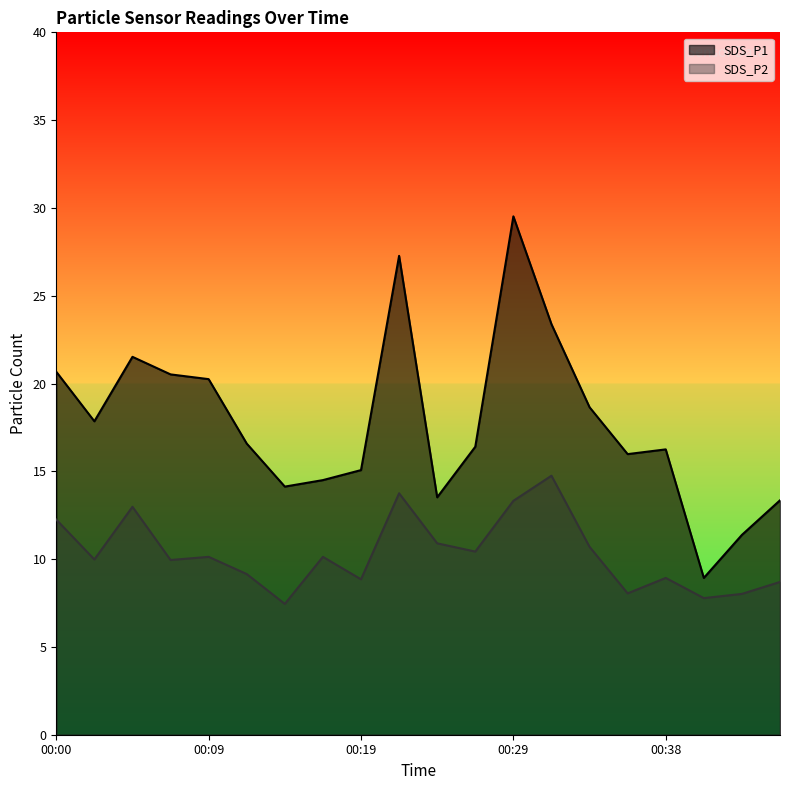

The value of SDS_P1 at 00:17 is 21.3. True or false?

False